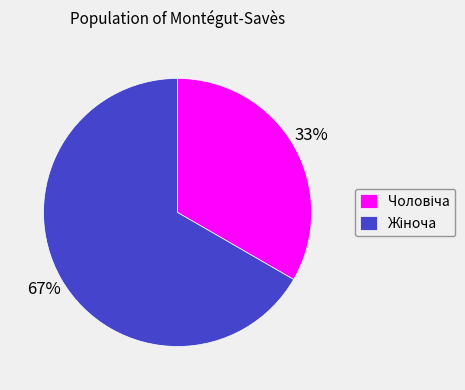

To the nearest percent, what is the average slice percentage?

50%